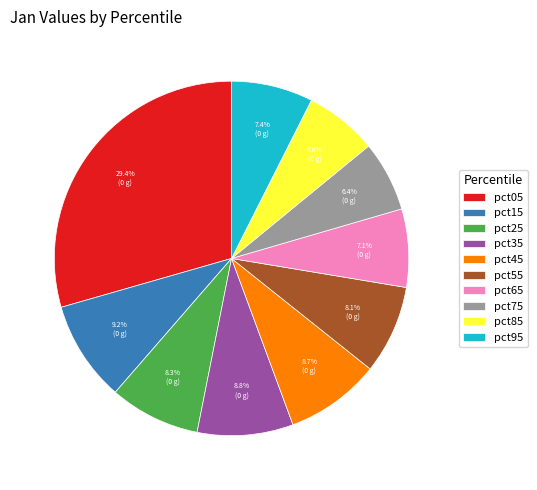

Does pct75 account for over 50% of the chart?

No